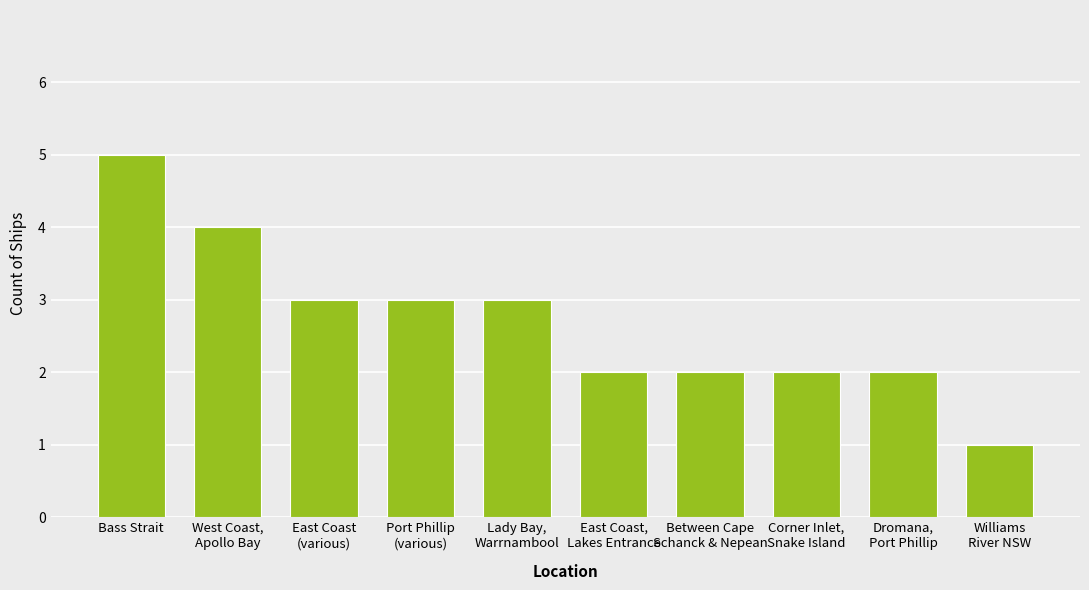

Count the values in the range 2 to 3.

7